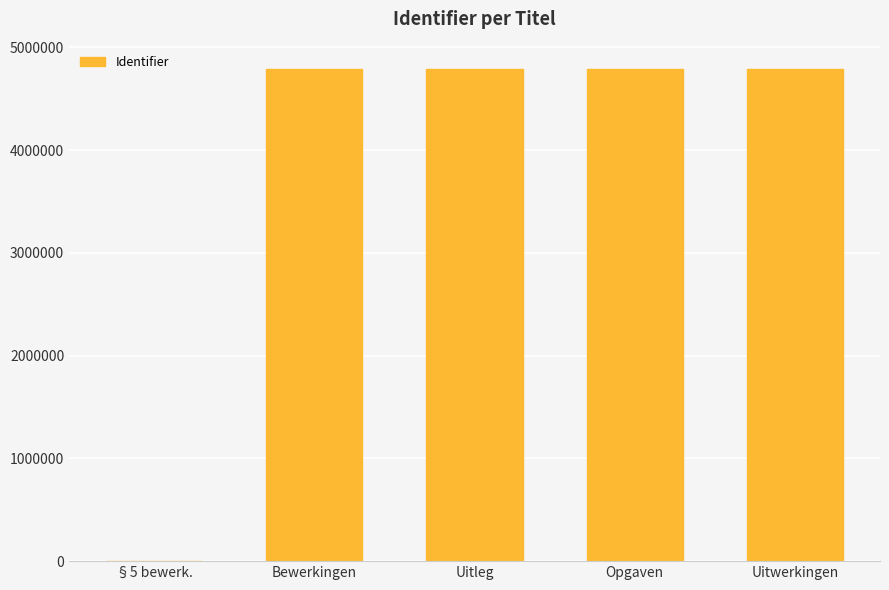

How many distinct data groups are displayed?

1